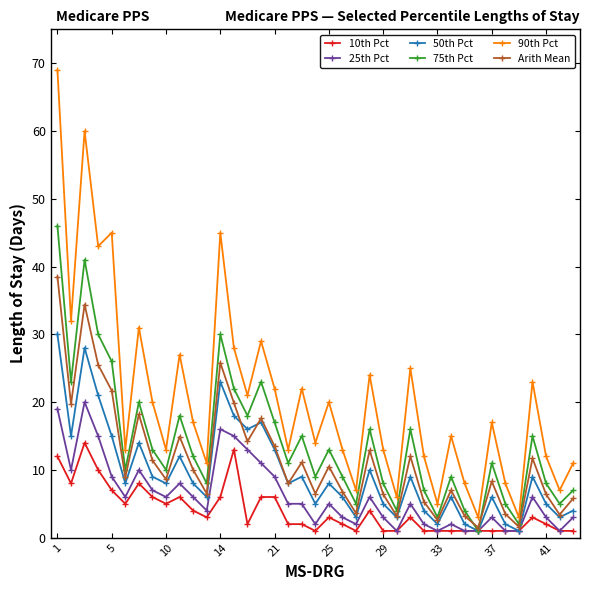

What is the value of the 50th Pct point at the 14th from the left?

18.0